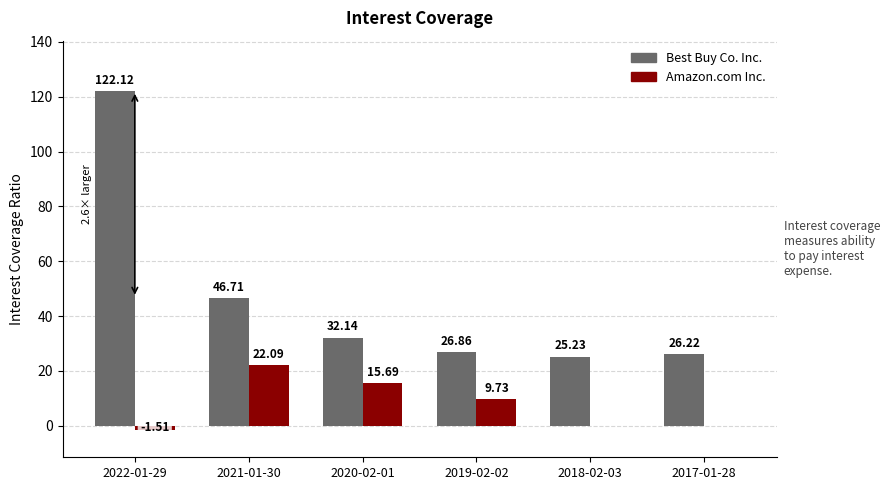

Where is Amazon.com Inc. nearest to the value 10?

2019-02-02